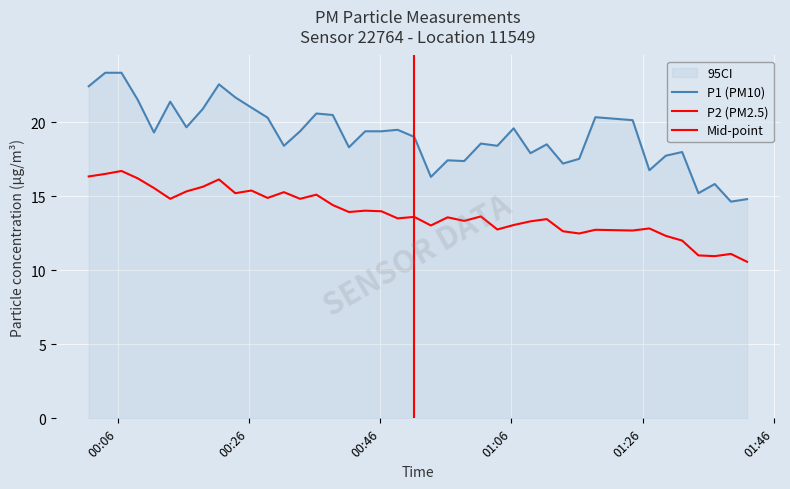

What is the lowest value of the P1 series?

14.6